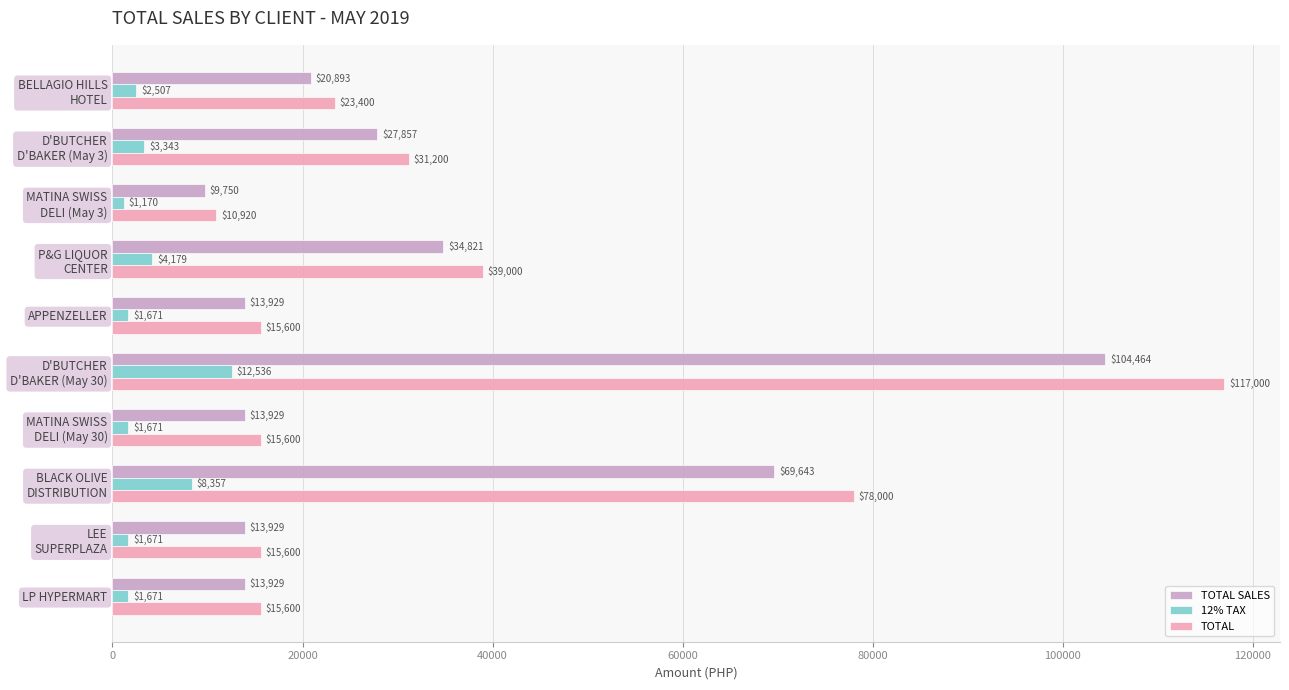

What is the average value of the 12% TAX series?

3877.7